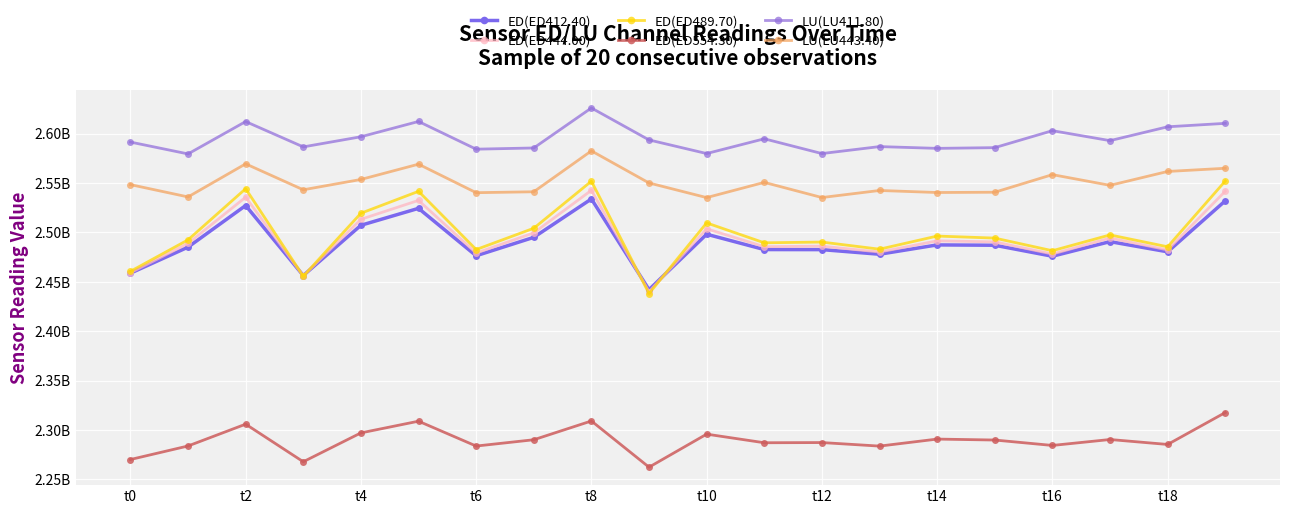

At which category is the sum across all series the highest?

t8